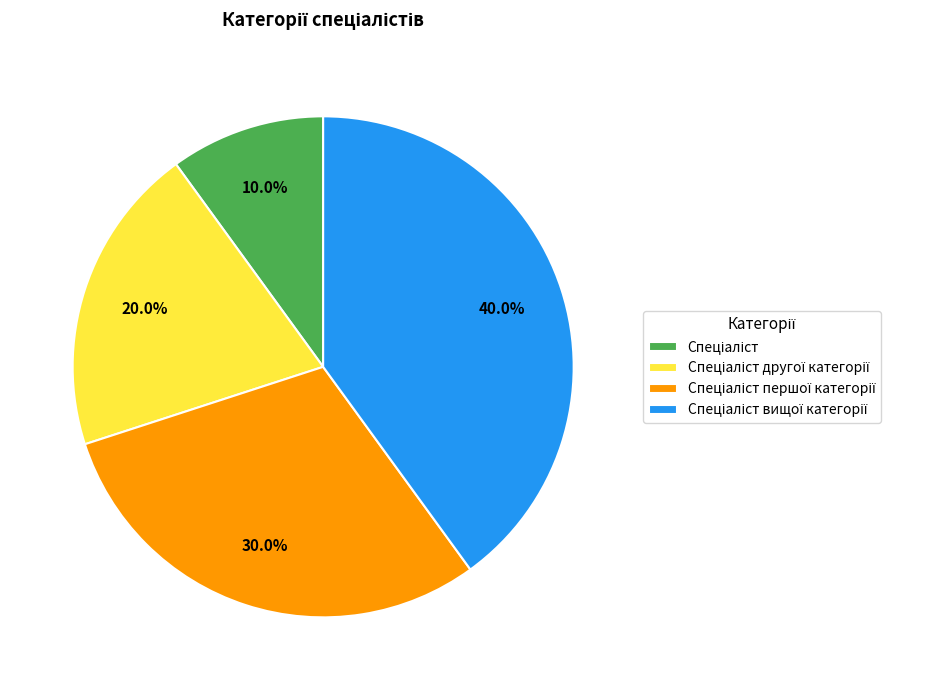

Is there a majority slice in this chart?

No